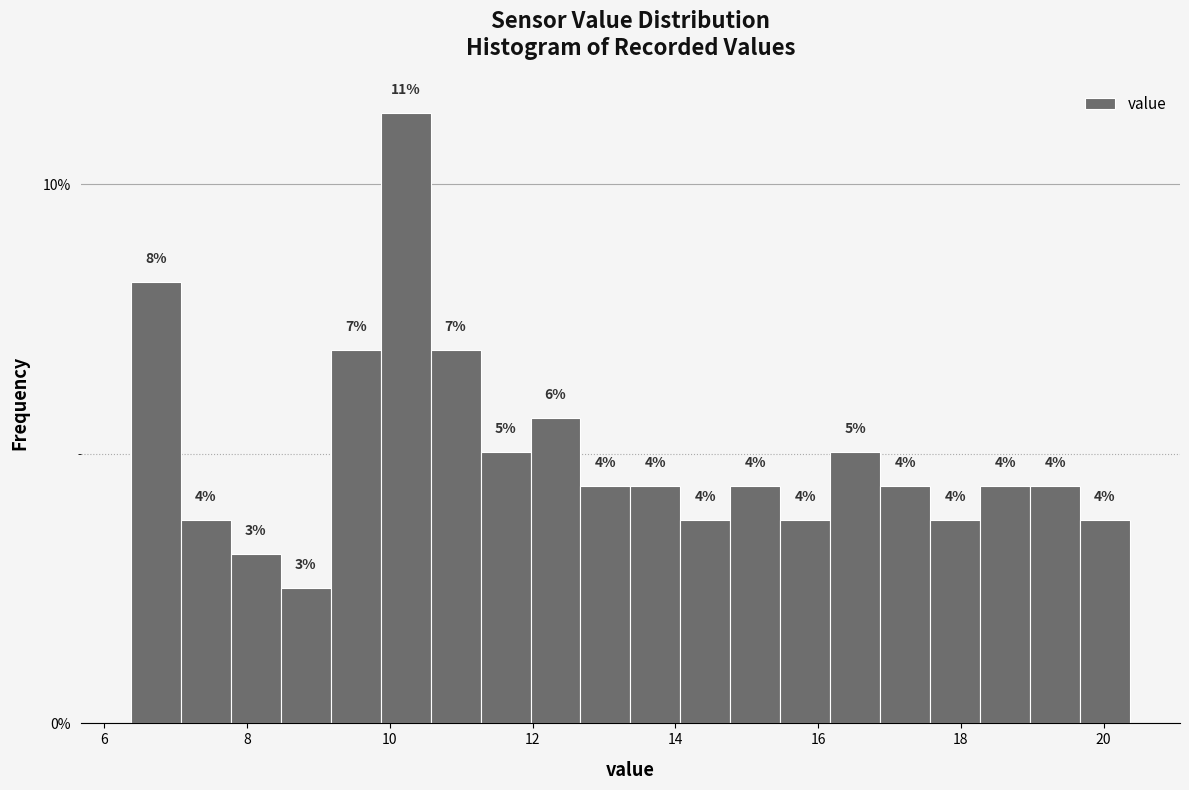

Read against the x-axis, roughly where is the centre of the tallest bar?

10.2